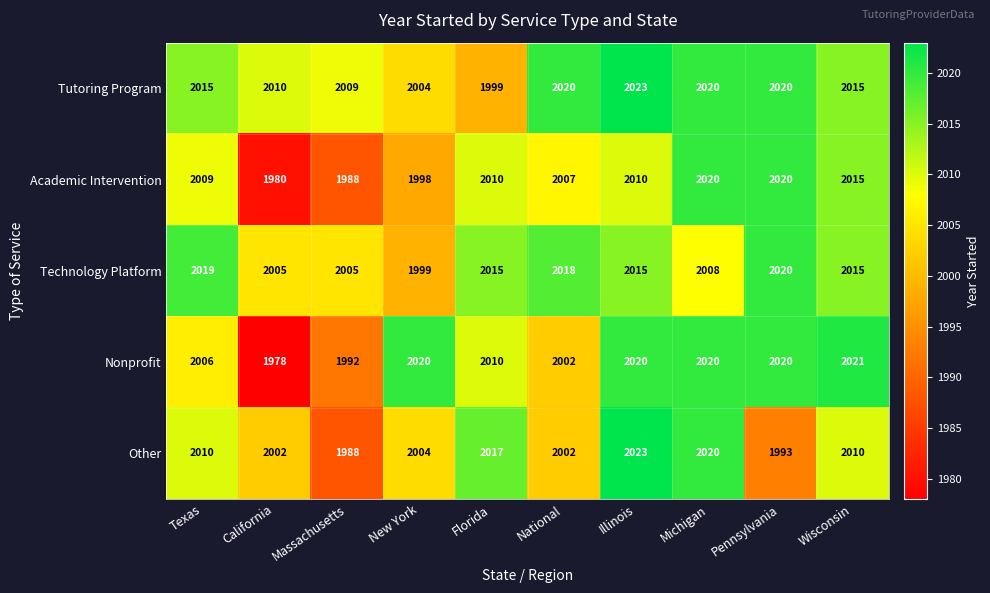

Which category has the highest value in the Technology Platform series?

Pennsylvania